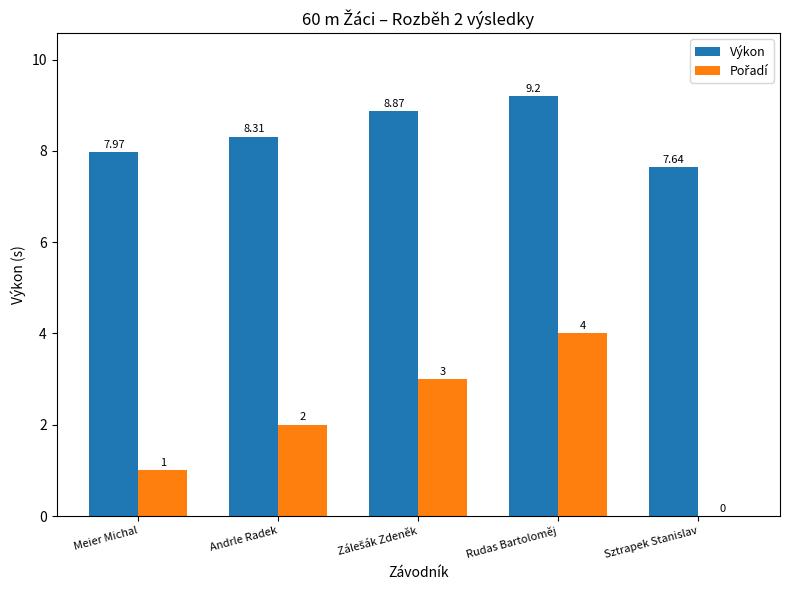

Which series has the largest total across all categories?

Výkon